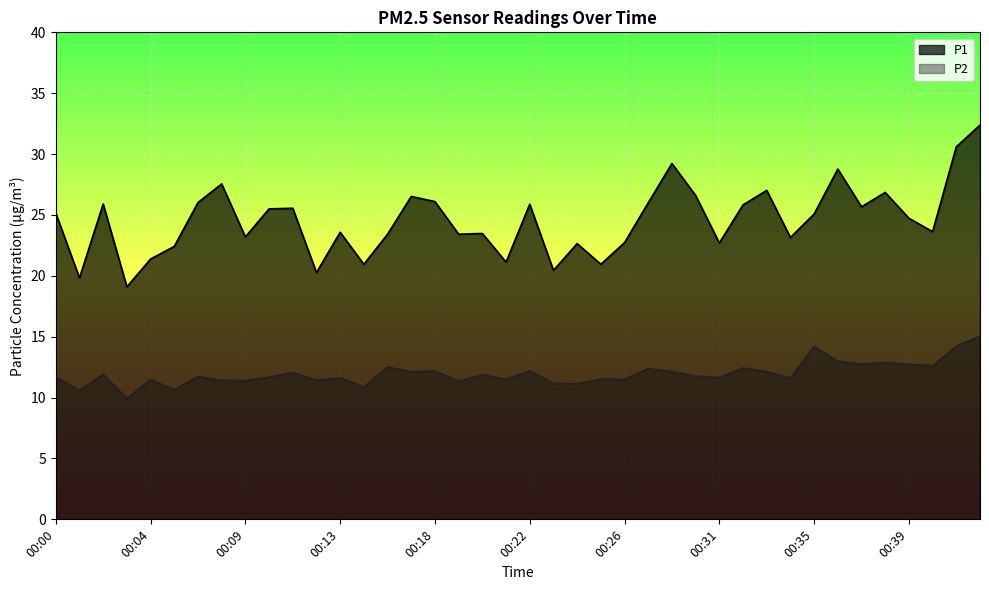

Does the chart display data point markers on the line(s)?

No